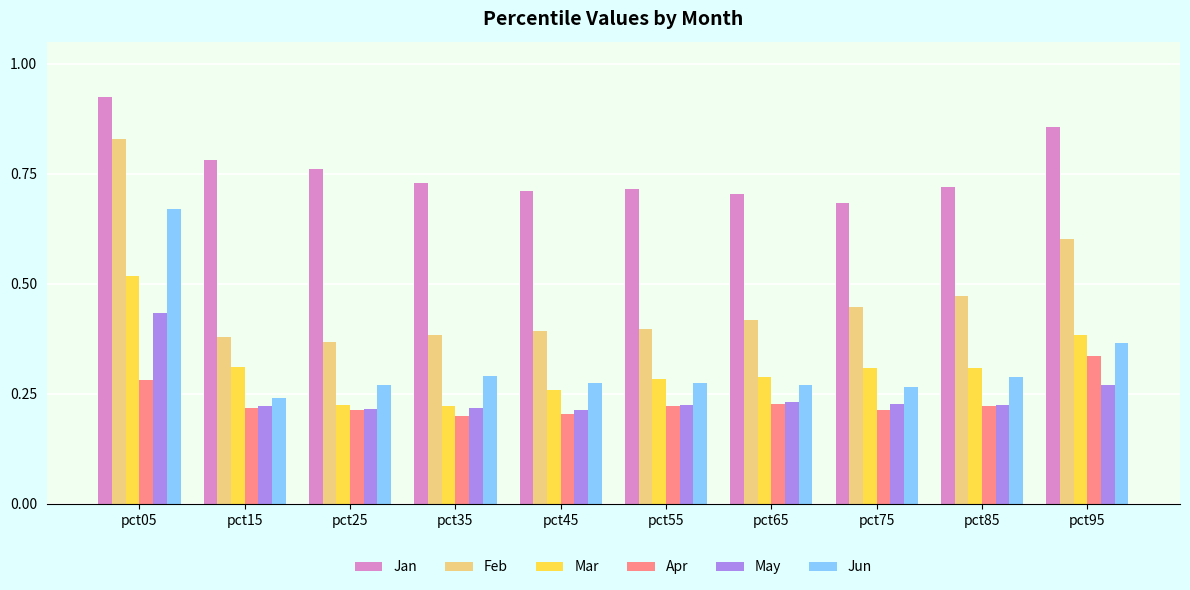

What is the sum of the Feb values at pct75 and pct95?

1.0